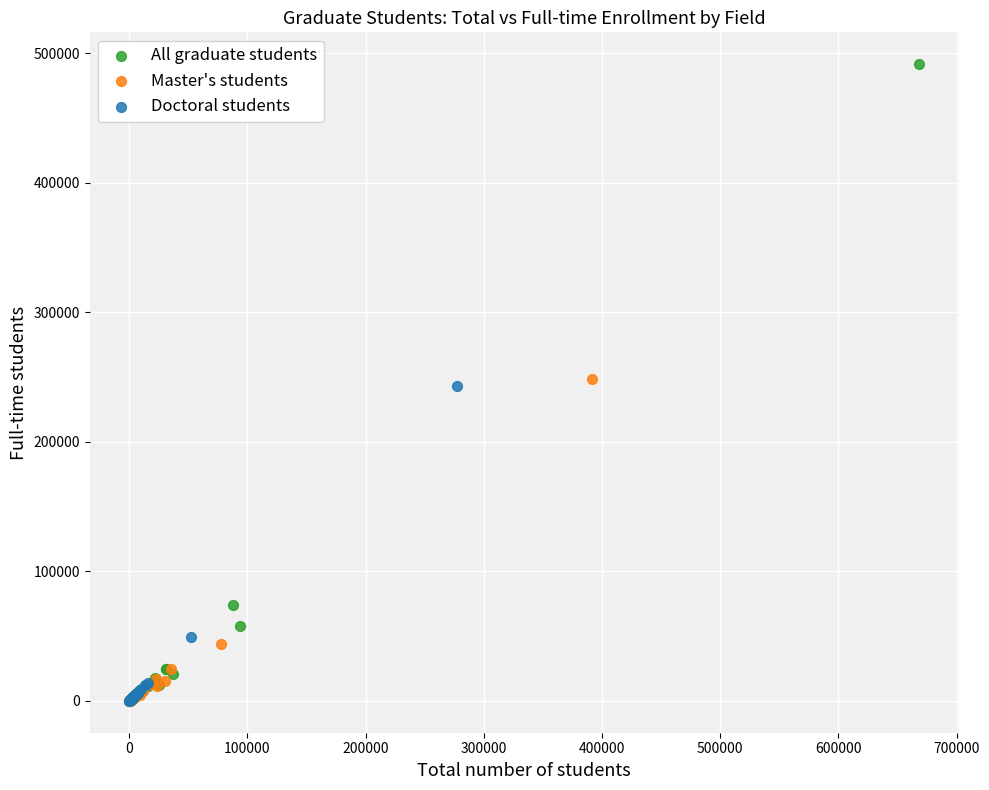

Which series has the widest spread of Y values?

All graduate students